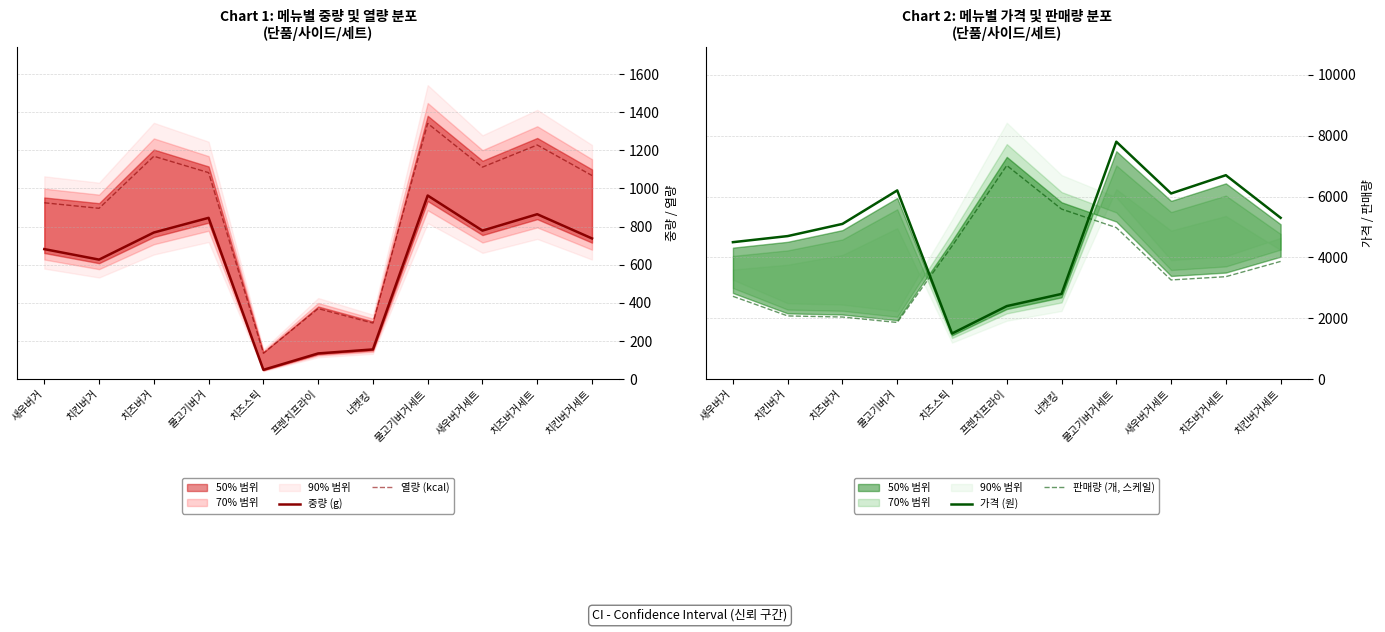

How many data points does each series have?

11